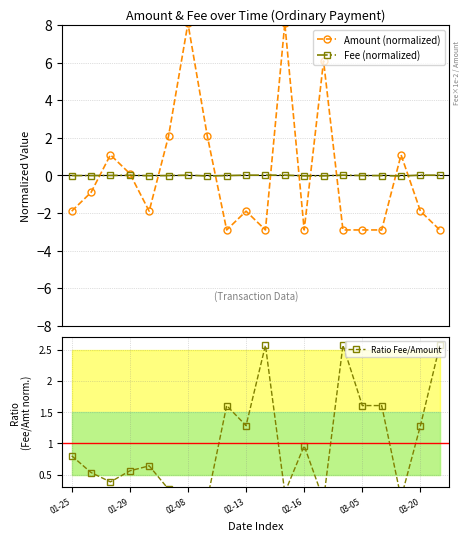

How many intersections are there between Amount (normalized) and Ratio Fee/Amount?

10